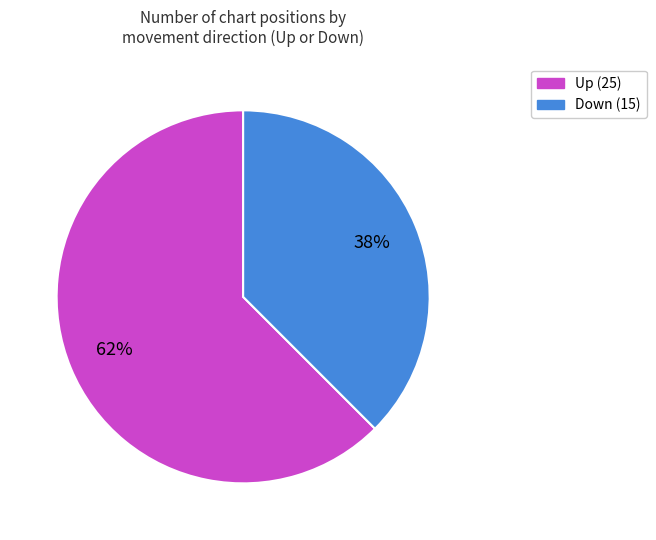

Does any single category account for the majority?

Yes